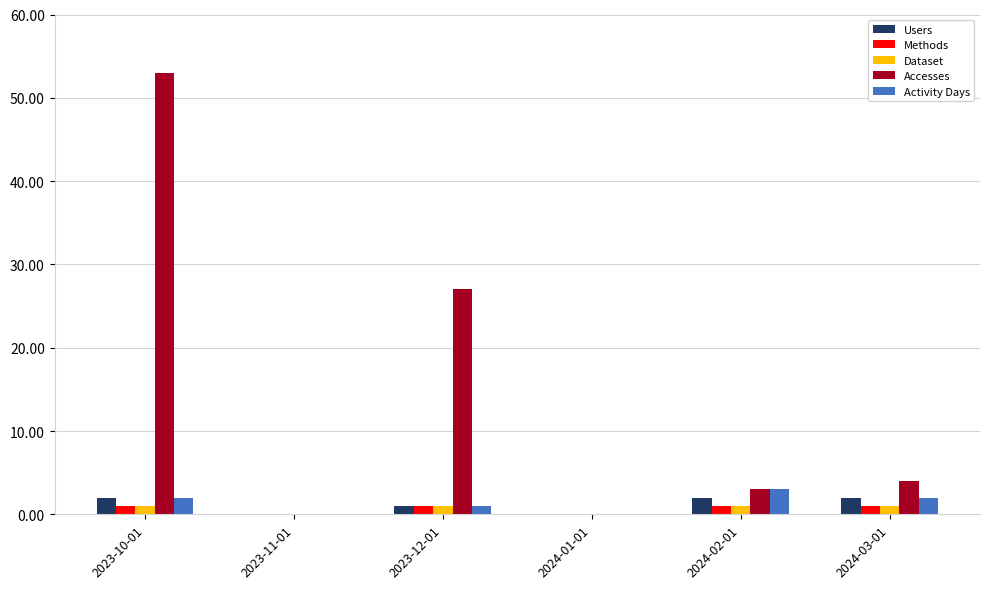

What is the sum of all Dataset values?

4